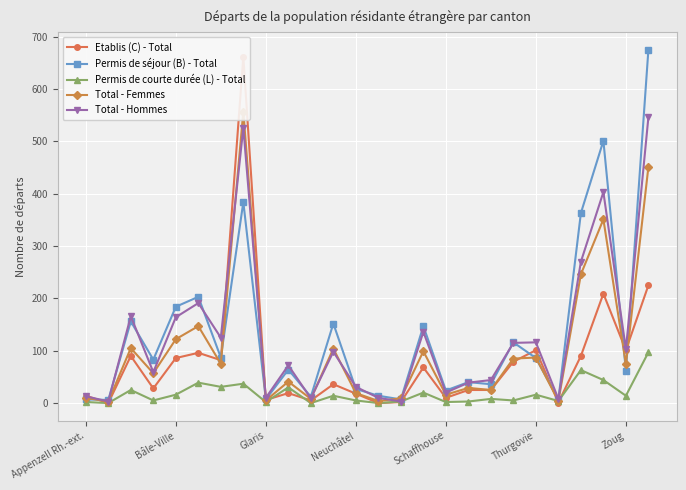

Which series has the largest total across all categories?

Permis de séjour (B) - Total